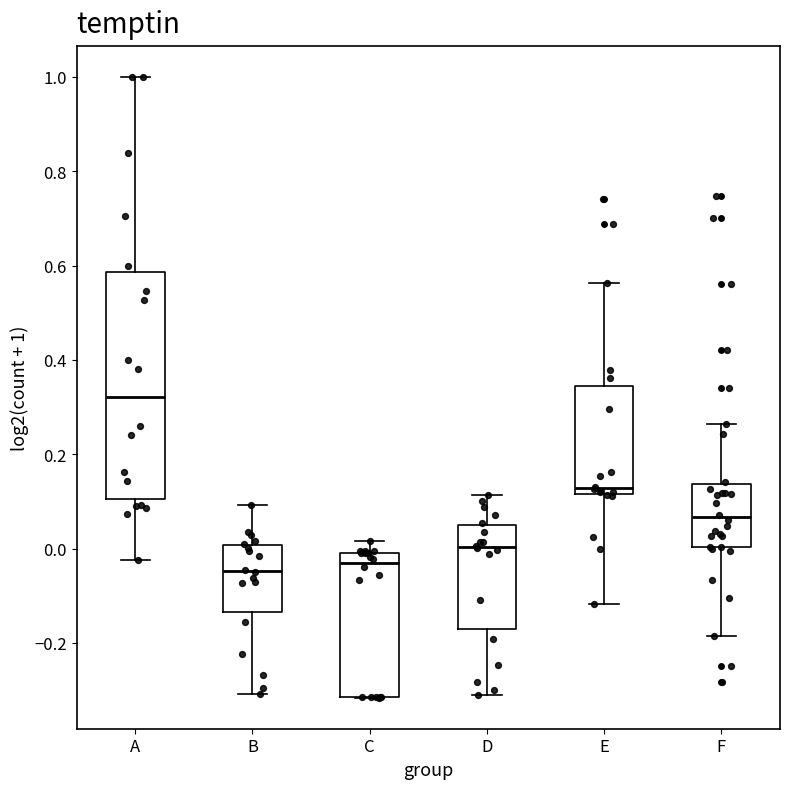

Which box has the highest median line?

A